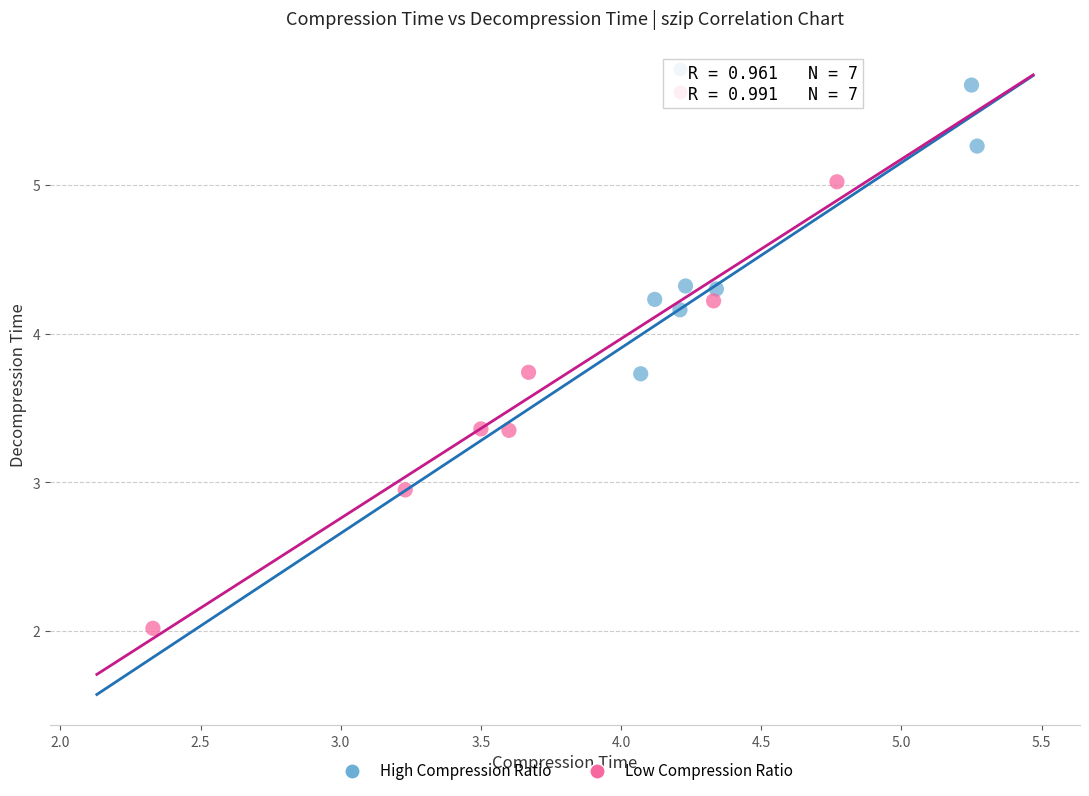

Which series has the widest spread of Y values?

Low Compression Ratio